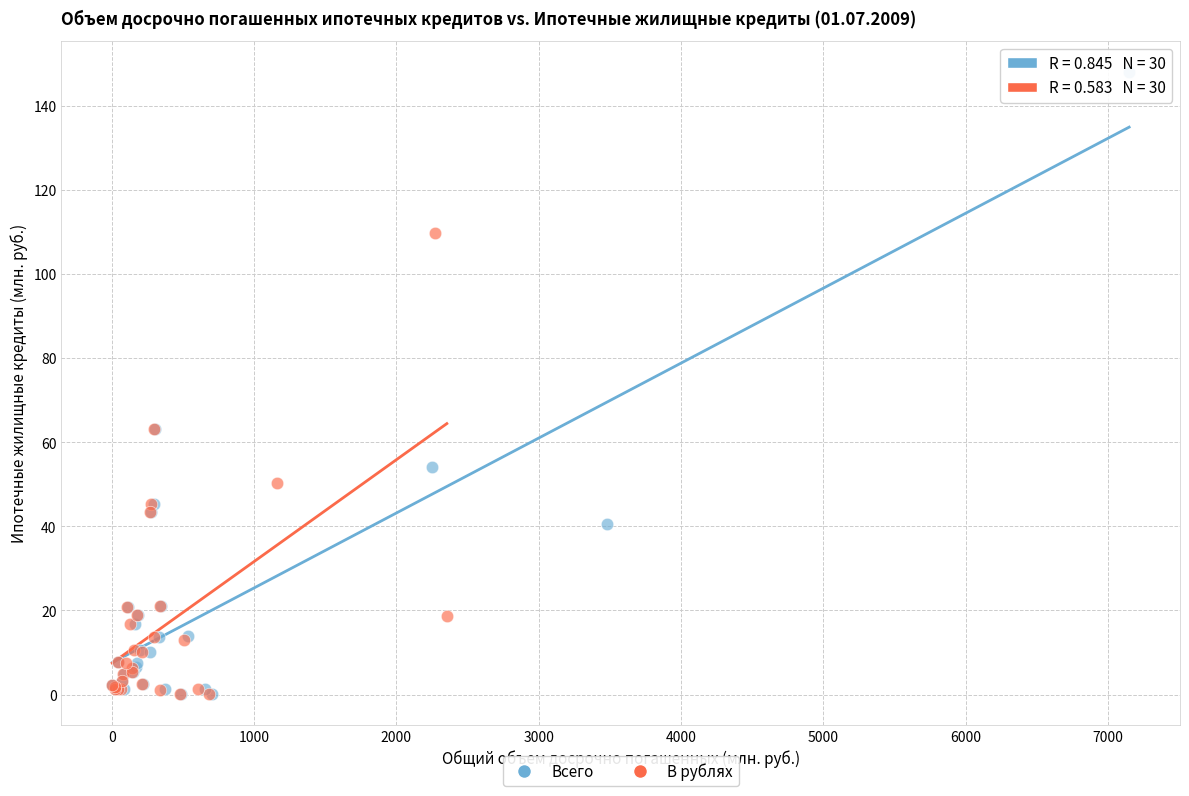

Which series contains the highest Y value?

Всего